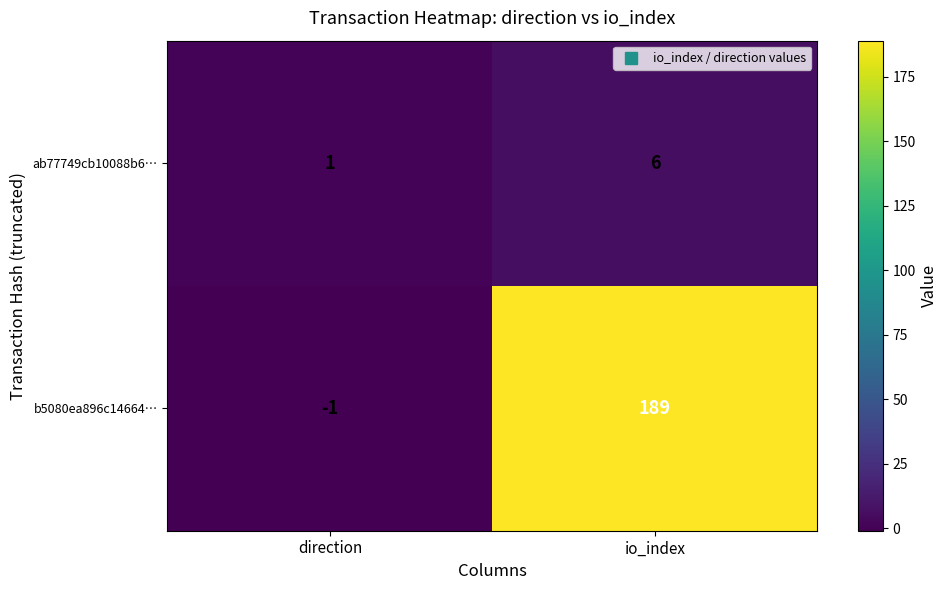

Where is ab77749cb10088b6… nearest to the value 3?

direction